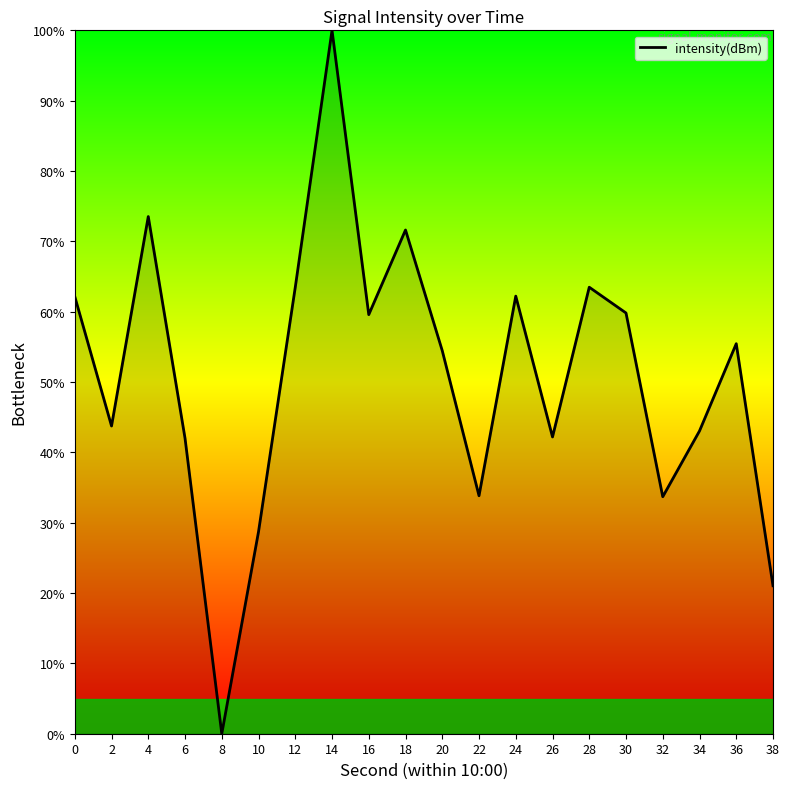

Where is the first local maximum?

4